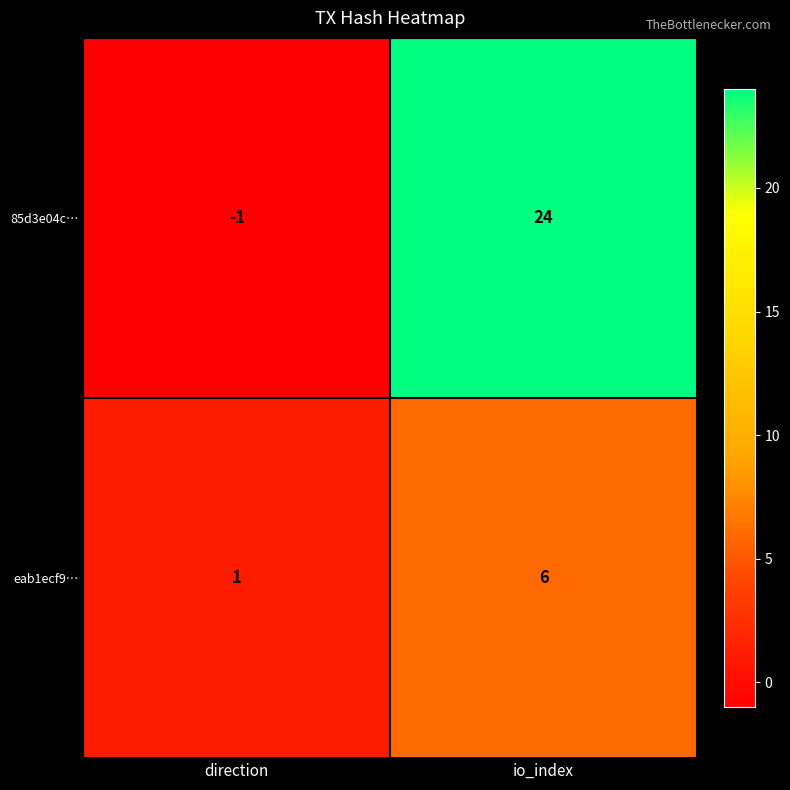

True or false: 85d3e04c… has a value of 24 at io_index.

True